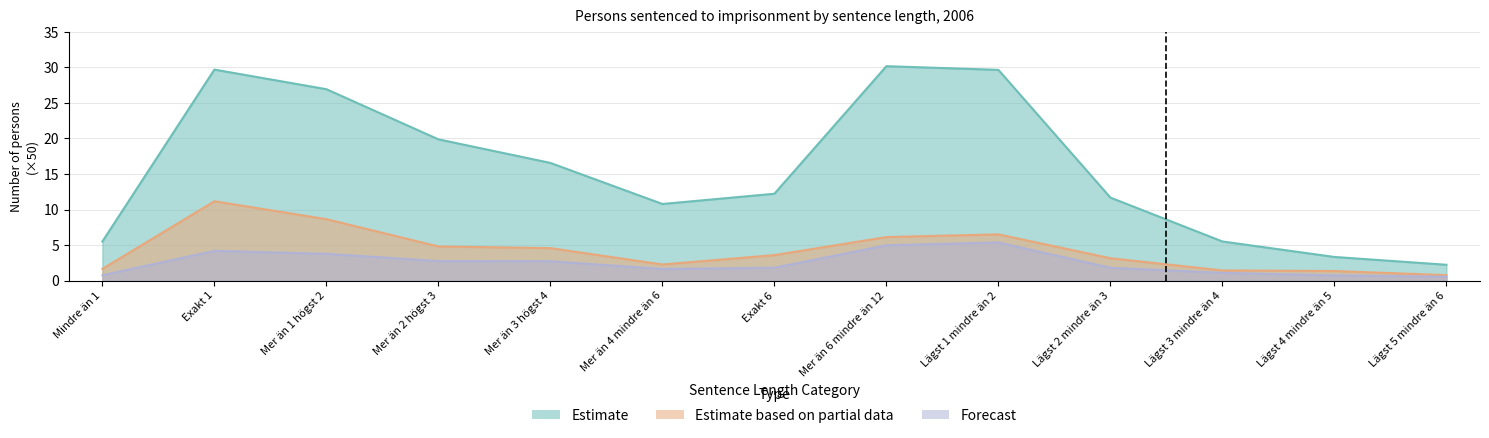

Is it true that Forecast (25-29 ålder) equals 0.6 at Exakt 6?

False